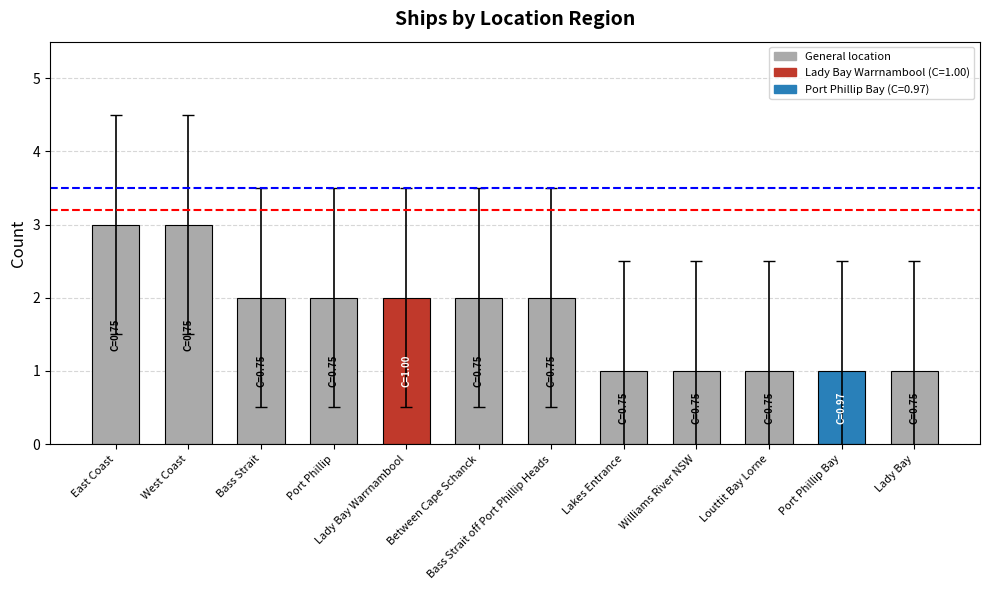

What is the average value?

2